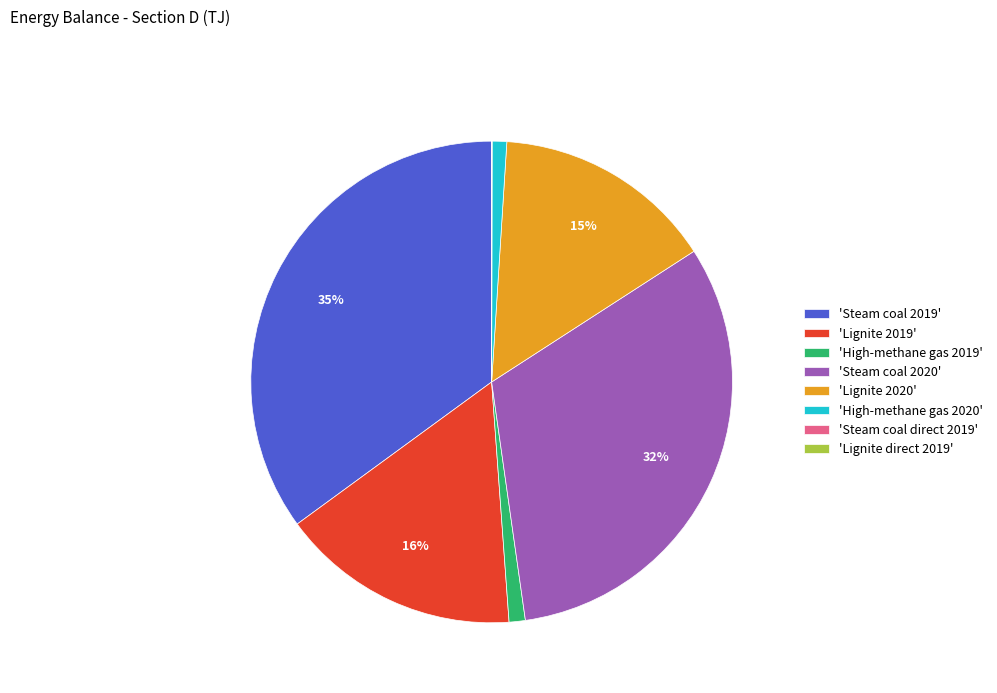

Is there a majority slice in this chart?

No